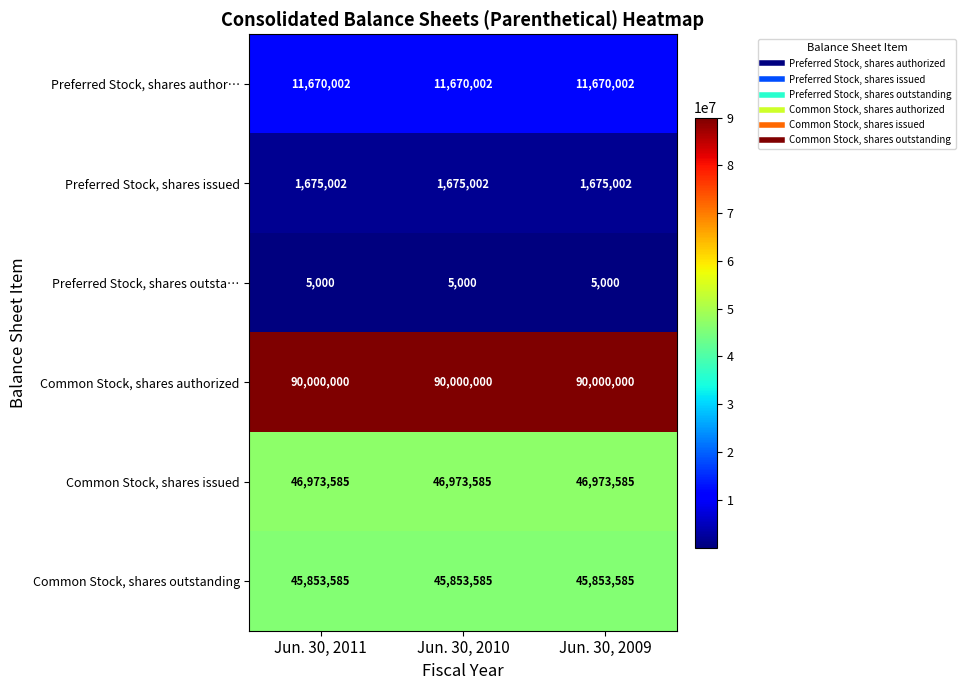

What is the sum of the Common Stock, shares outstanding values at Jun. 30, 2009 and Jun. 30, 2010?

91707170